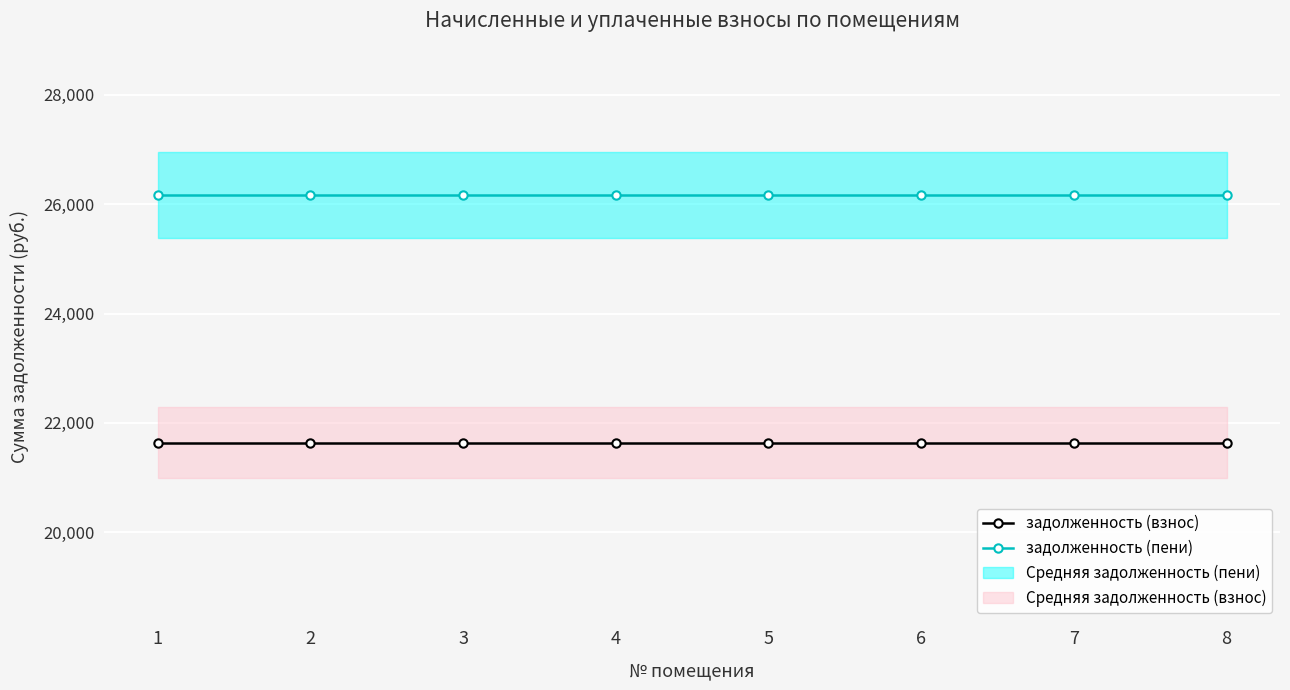

List the labels in order of задолженность (пени) value, smallest first.

1, 2, 3, 4, 5, 6, 7, 8